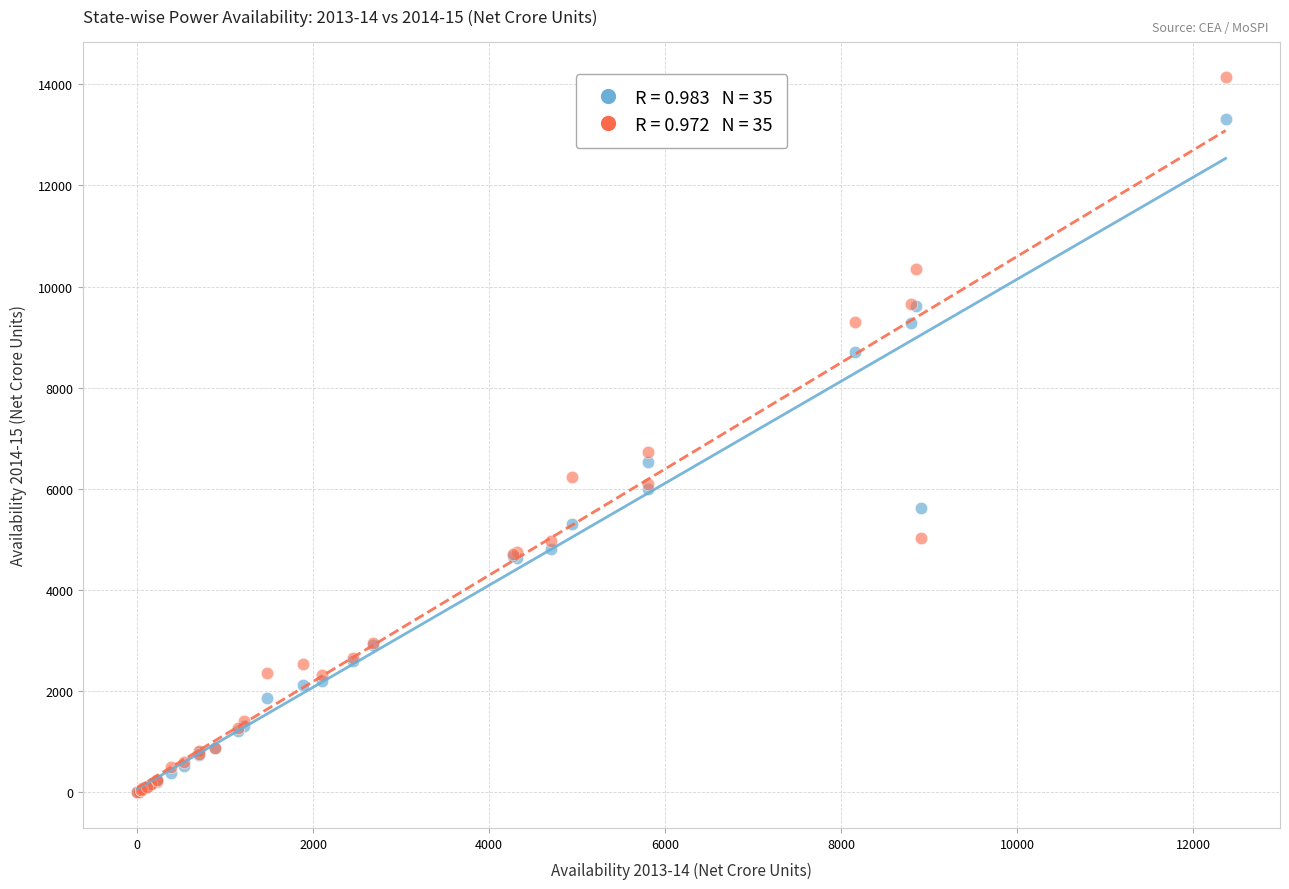

Across all series, what Y value is closest to 7070?

6721